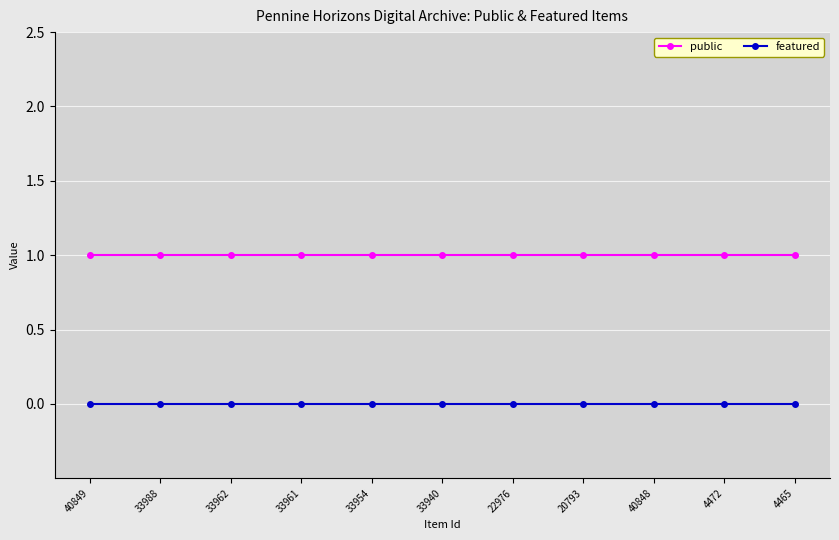

List the series in order of their peak value, highest first.

public, featured